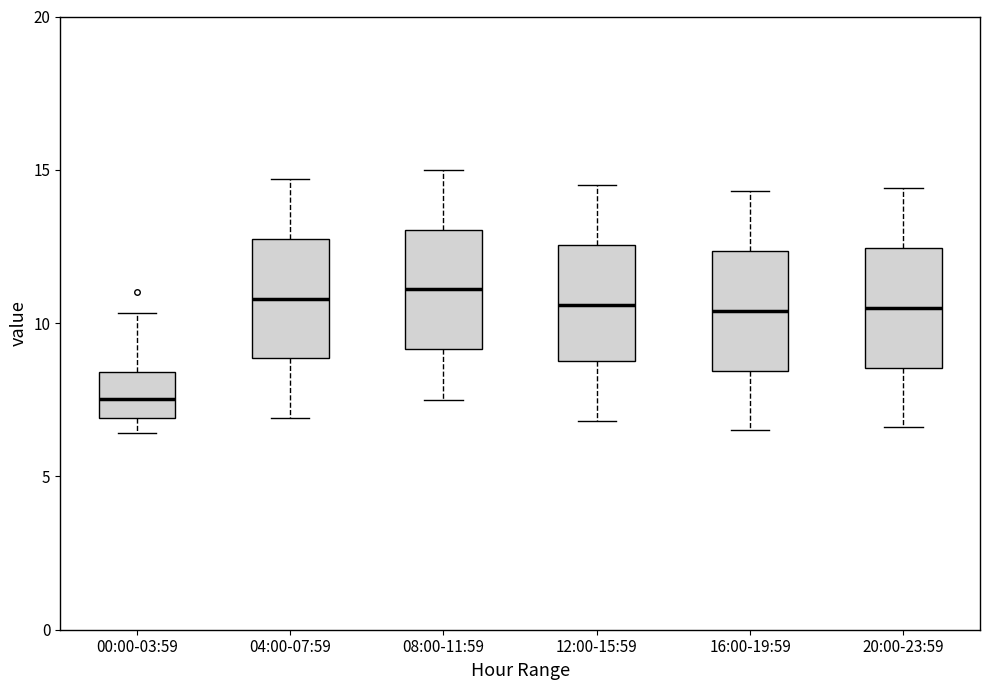

Reading left to right, read every box against the y-axis: the position of its median line, the range the box covers, and the ends of its whiskers. The values are not printed on the chart, so give them approximately, as read against the axis.

00:00-03:59: median 7.5, box 7.0 to 8.5, whiskers 6.5 to 10.5
04:00-07:59: median 11.0, box 9.0 to 13.0, whiskers 7.0 to 14.5
08:00-11:59: median 11.0, box 9.0 to 13.0, whiskers 7.5 to 15.0
12:00-15:59: median 10.5, box 9.0 to 12.5, whiskers 7.0 to 14.5
16:00-19:59: median 10.5, box 8.5 to 12.5, whiskers 6.5 to 14.5
20:00-23:59: median 10.5, box 8.5 to 12.5, whiskers 6.5 to 14.5